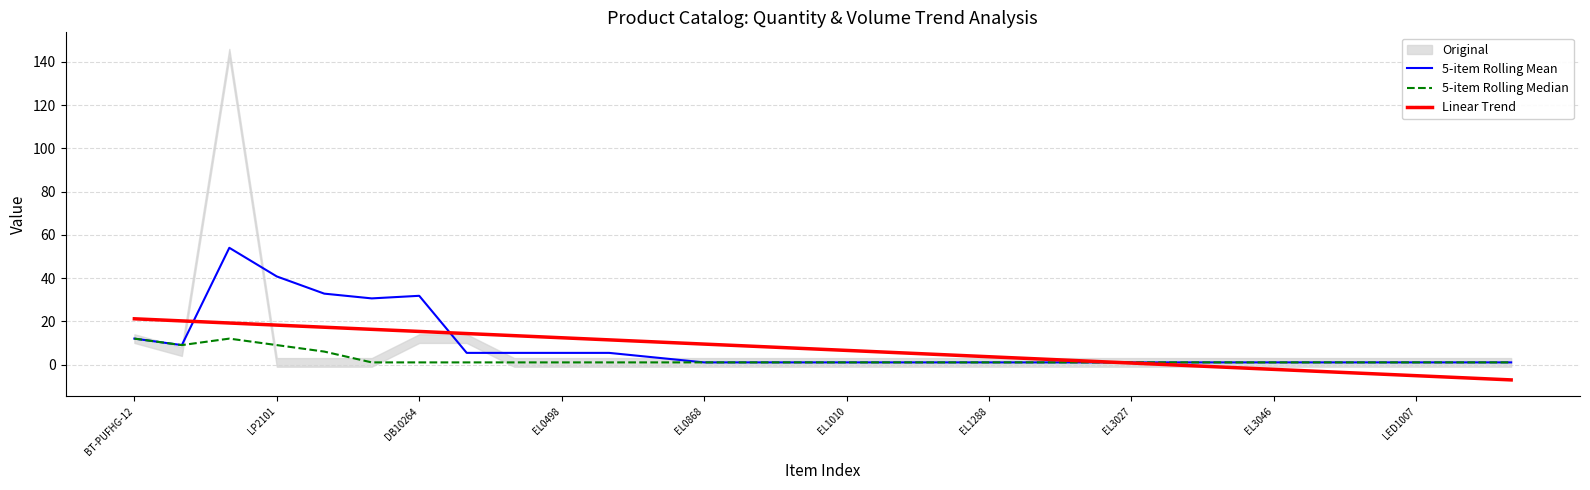

What is the maximum value for 5-item Rolling Mean?

54.0